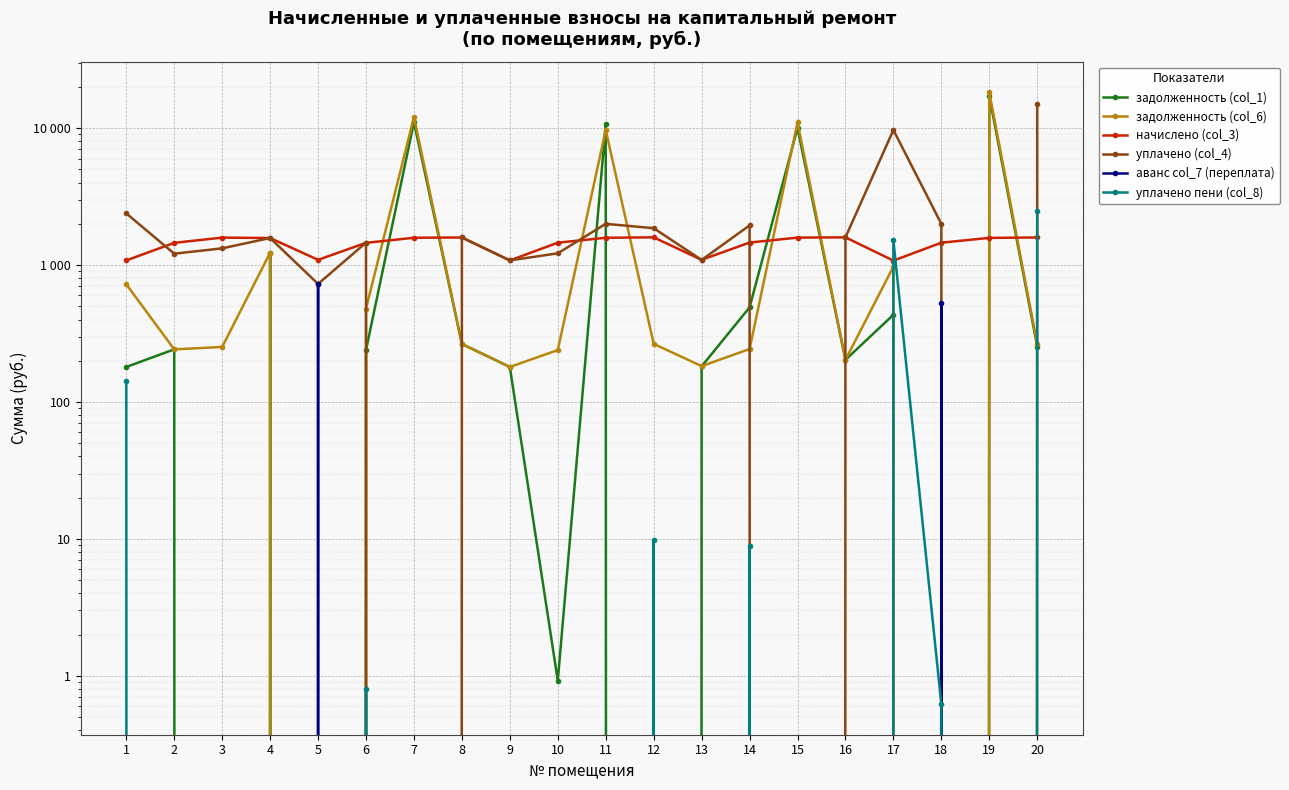

Reading left to right, what are all the values shown in this chart?

задолженность (col_1): 180.2	242.2	0.0	1219.7	0.0	239.8	11057.4	265.0	180.1	0.9	10717.5	0.0	182.0	490.8	10008.6	203.1	433.1	0.0	17173.0	253.9
задолженность (col_6): 723.3	242.2	252.2	1231.6	0.0	480.5	12074.6	265.0	180.1	239.3	9697.5	265.6	182.7	243.4	11008.3	203.1	974.4	0.0	18299.3	265.0
начислено (col_3): 1081.1	1453.1	1586.5	1576.0	1091.6	1453.1	1583.0	1590.1	1081.1	1456.7	1583.0	1593.5	1091.6	1460.2	1586.5	1593.5	1077.6	1456.7	1579.5	1590.1
уплачено (col_4): 2383.8	1211.0	1324.4	1576.0	728.0	1457.2	0.0	1590.1	1081.1	1218.3	2000.0	1859.1	1090.0	1948.7	0.0	1593.5	9698.4	1999.4	0.0	15105.6
аванс col_7 (переплата): 0.0	0.0	0.0	0.0	728.5	0.0	0.0	0.0	0.0	0.0	0.0	0.0	0.0	0.0	0.0	0.0	0.0	524.0	0.0	0.0
уплачено пени (col_8): 142.3	0.0	0.0	0.0	0.0	0.8	0.0	0.0	0.0	0.0	0.0	9.9	0.0	8.8	0.0	0.0	1514.3	0.6	0.0	2478.4